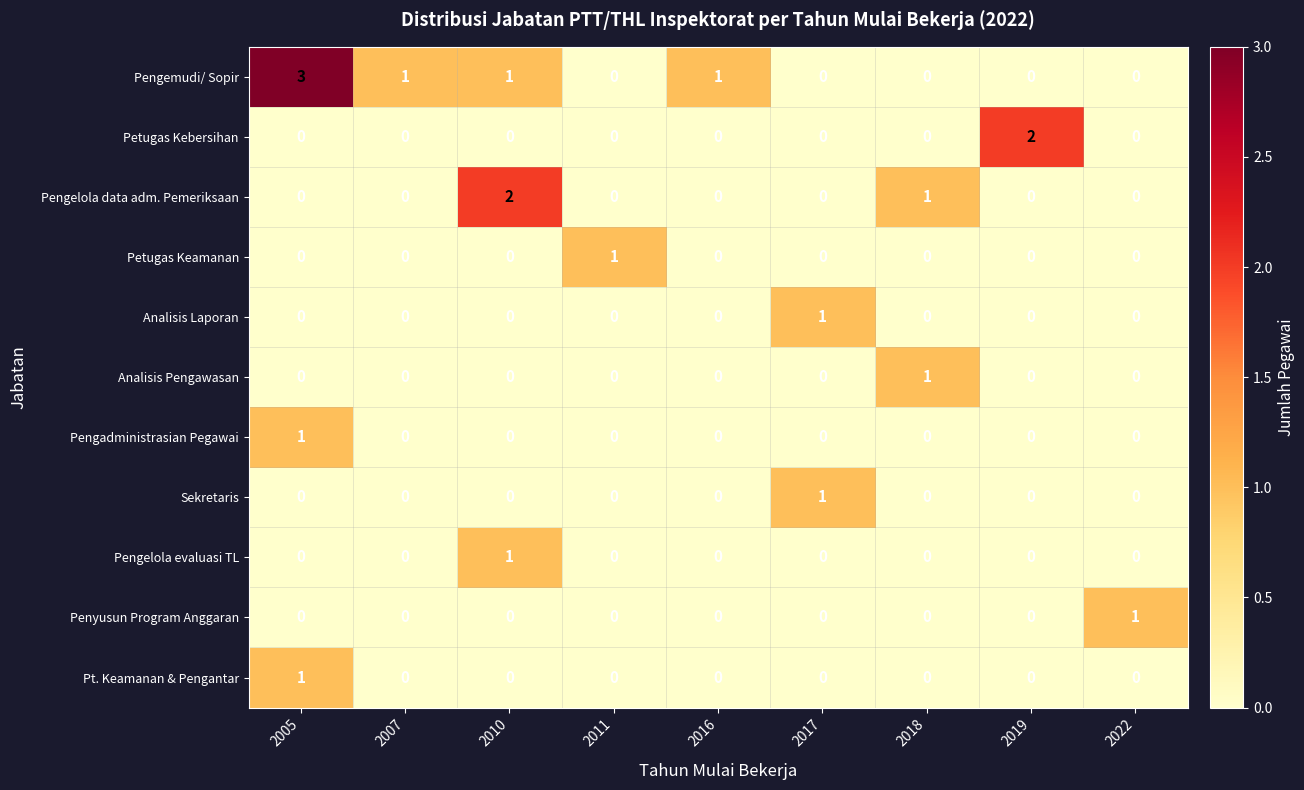

At how many categories does at least one series exceed 0?

9